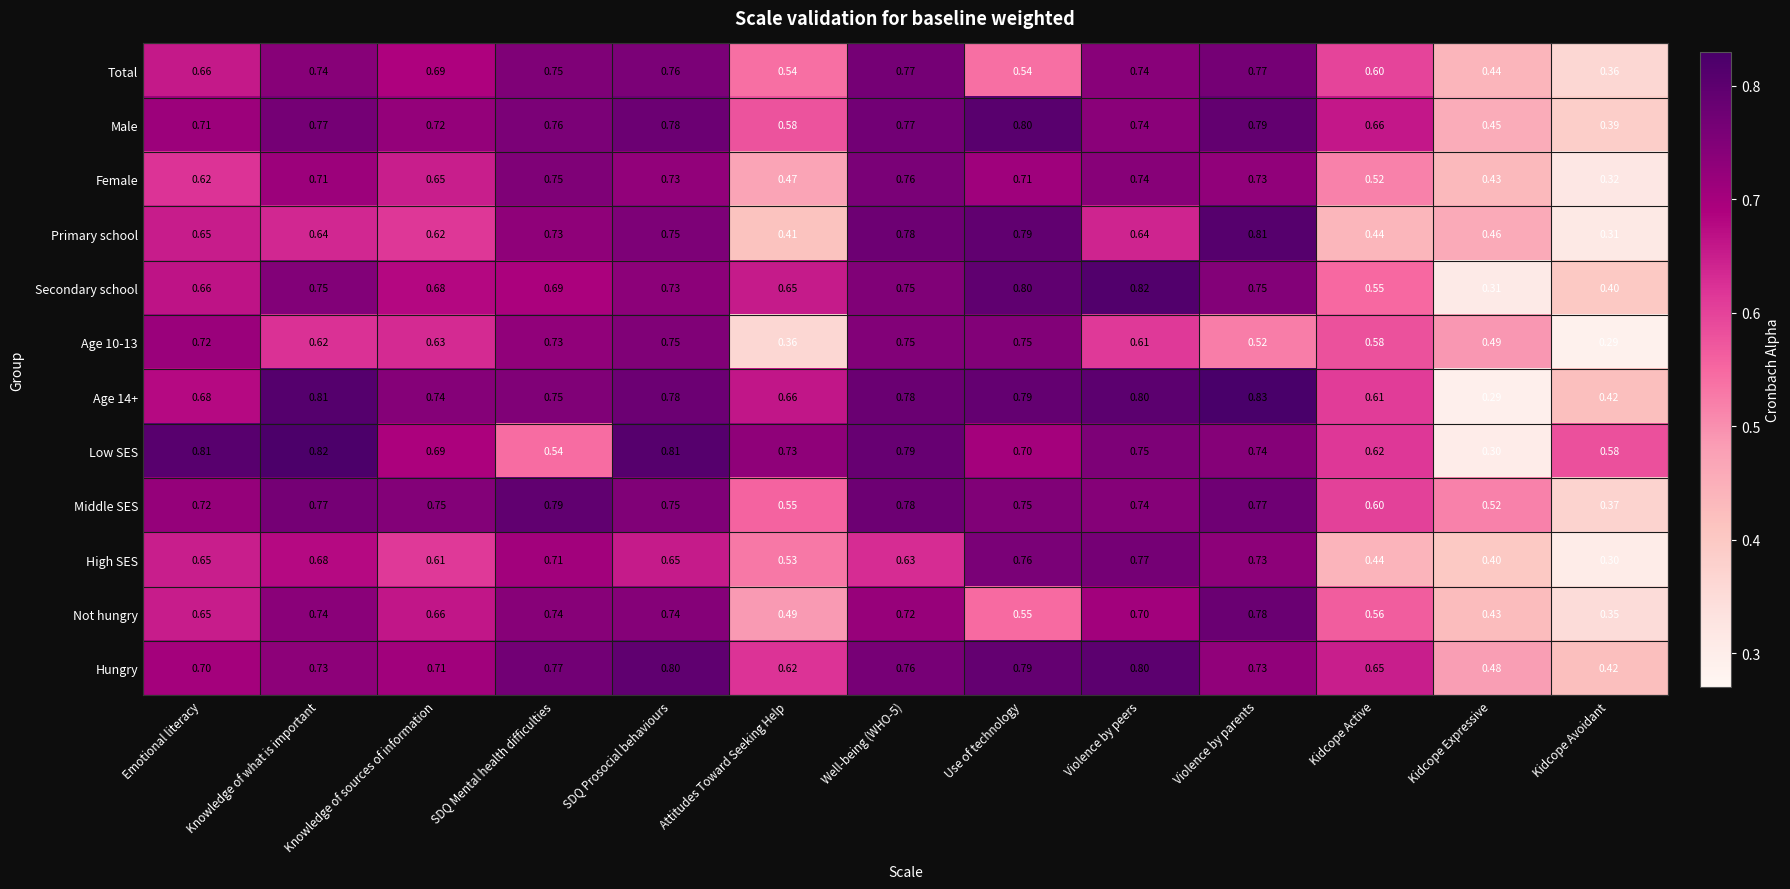

Is the value of High SES at Violence by parents greater than the value of Middle SES at Violence by peers?

No